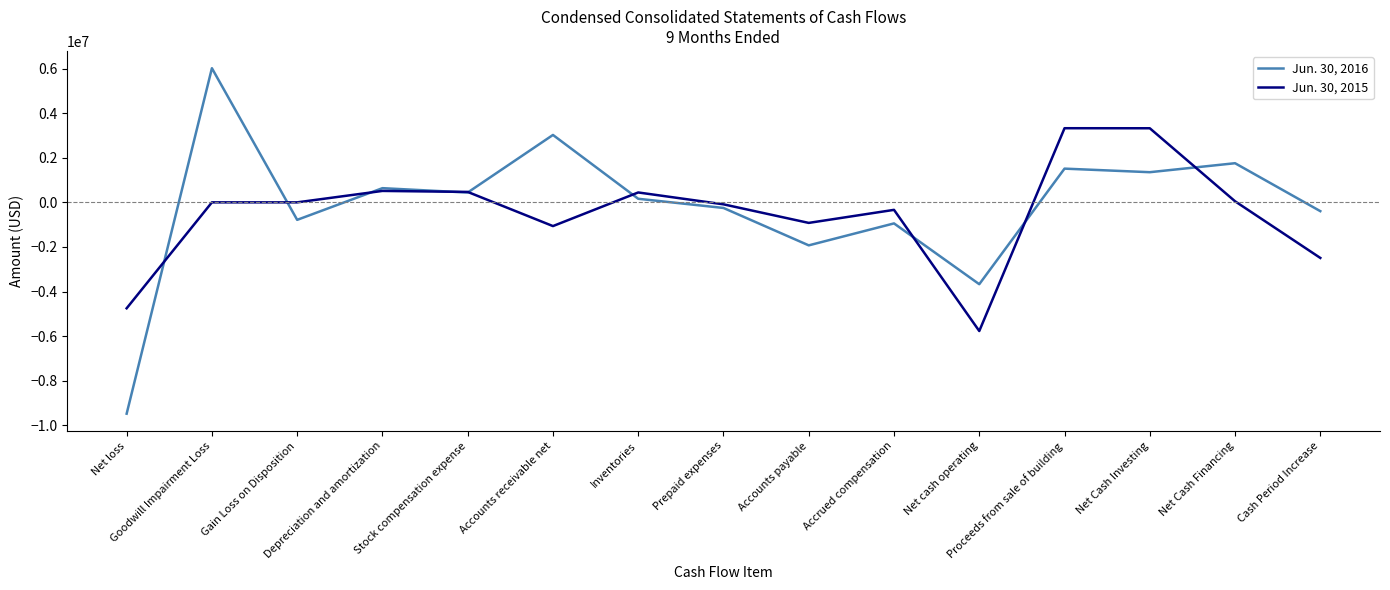

How many categories are shown in the chart?

15